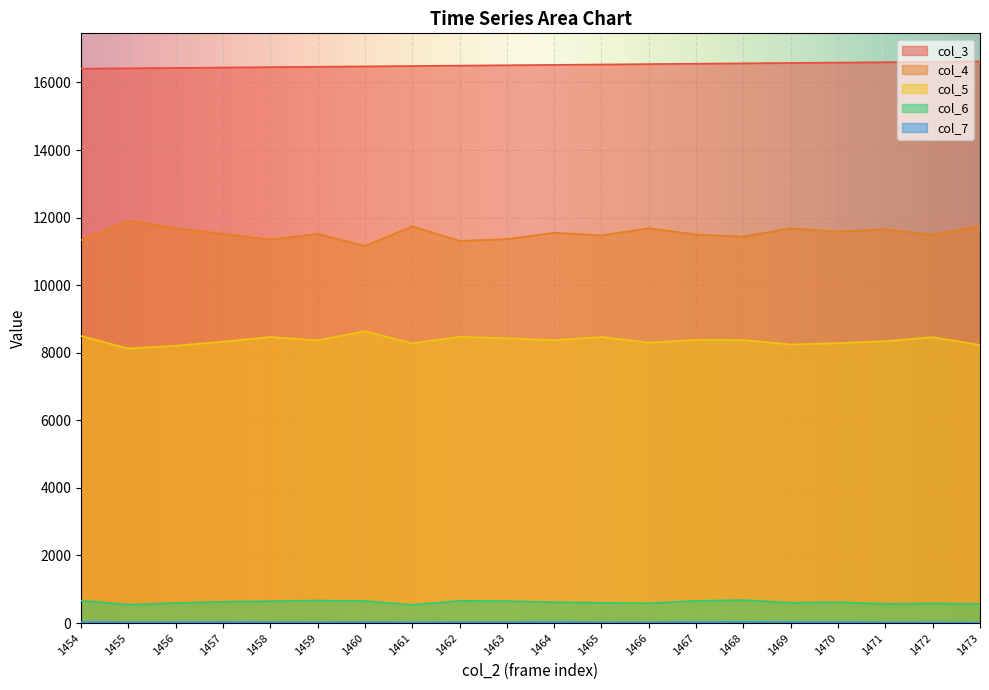

At which category does the chart reach its peak across all series?

1473